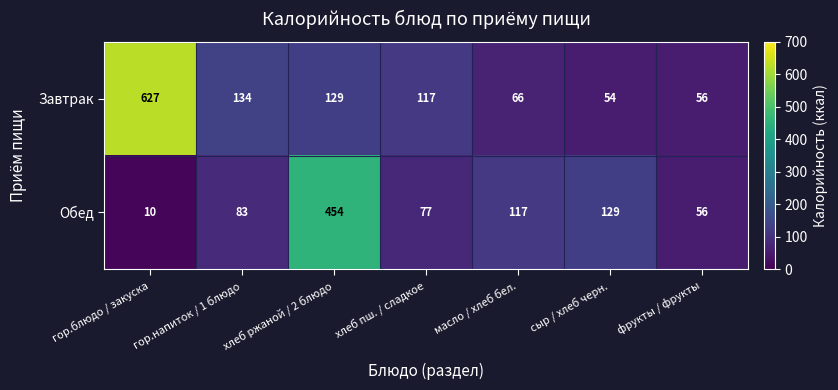

What is the sum of all Обед values?

926